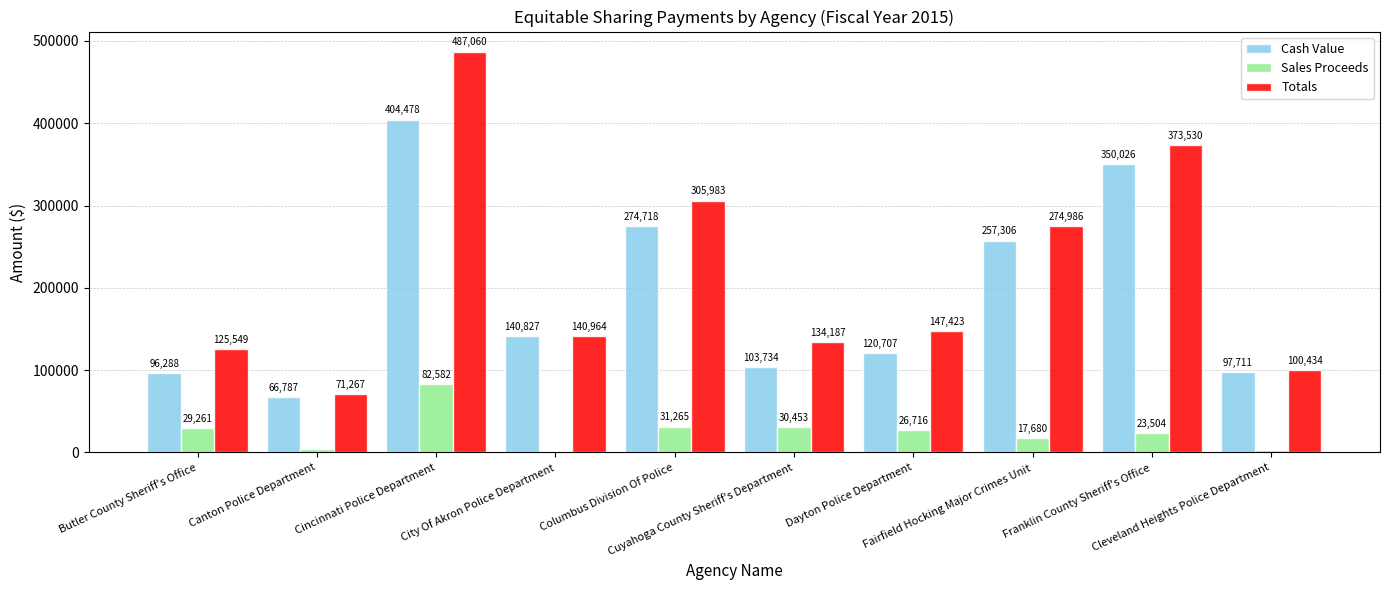

The value of Totals at Columbus Division Of Police is 65296. True or false?

False